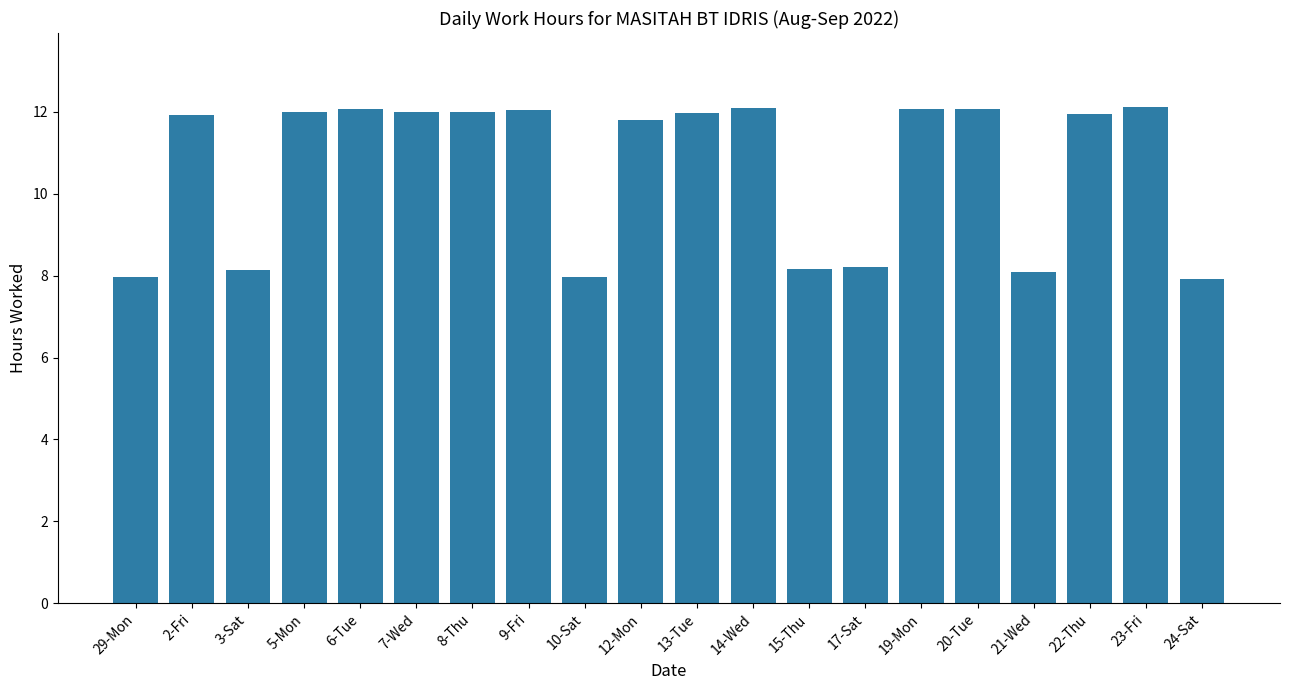

What is the difference between the values at 29-Mon and 15-Thu?

0.2